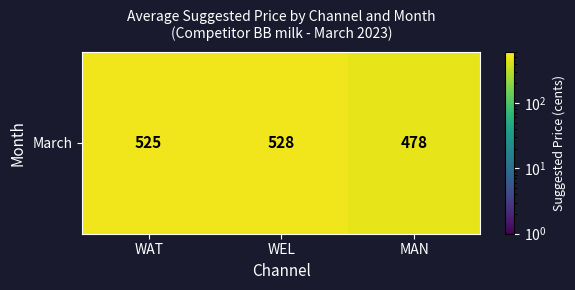

Is it true that the value at WEL is 900.1?

False